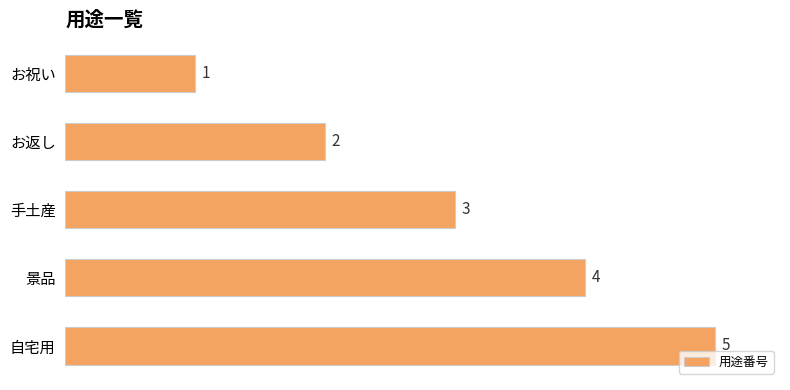

What value does the data have at 自宅用?

5